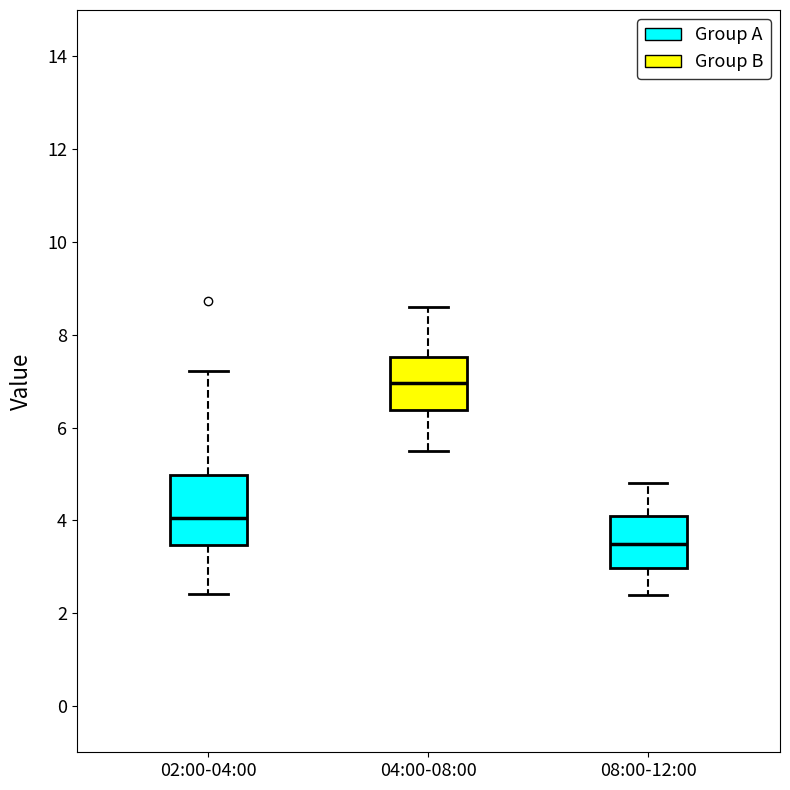

Reading left to right, read every box against the y-axis: the position of its median line, the range the box covers, and the ends of its whiskers. The values are not printed on the chart, so give them approximately, as read against the axis.

02:00-04:00: median 4.0, box 3.4 to 5.0, whiskers 2.4 to 7.2
04:00-08:00: median 7.0, box 6.4 to 7.6, whiskers 5.6 to 8.6
08:00-12:00: median 3.6, box 3.0 to 4.2, whiskers 2.4 to 4.8